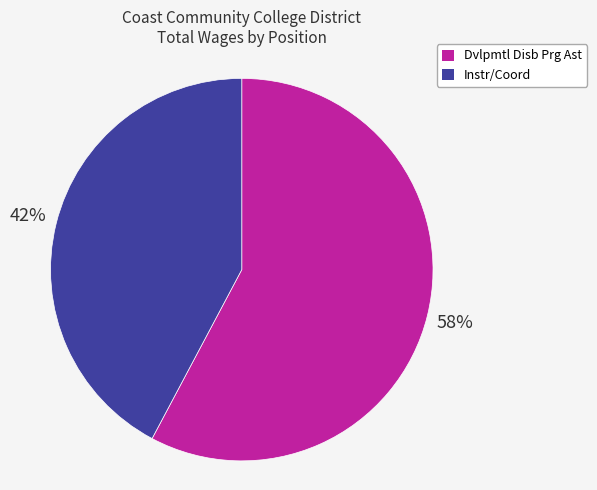

Which category accounts for the majority?

Dvlpmtl Disb Prg Ast